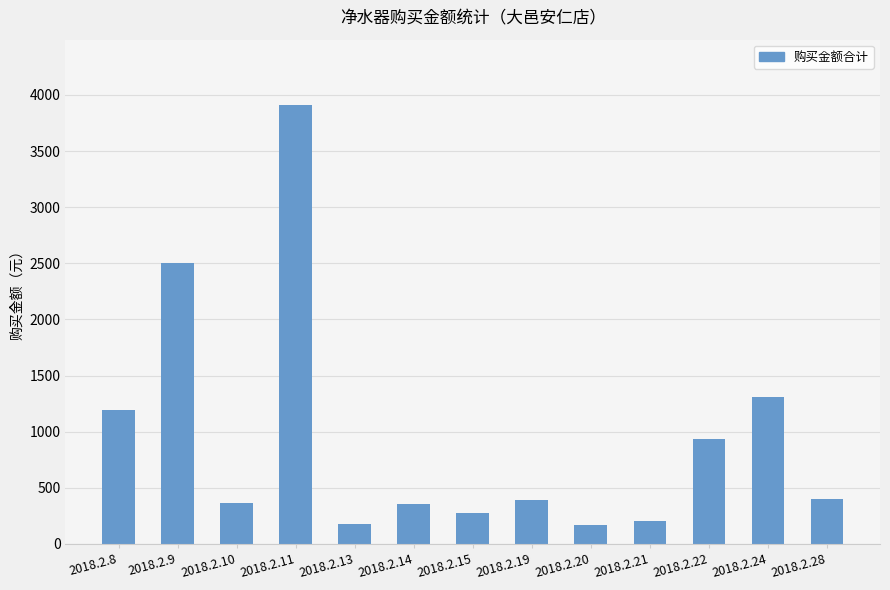

Which label corresponds to the largest value in the chart?

2018.2.11